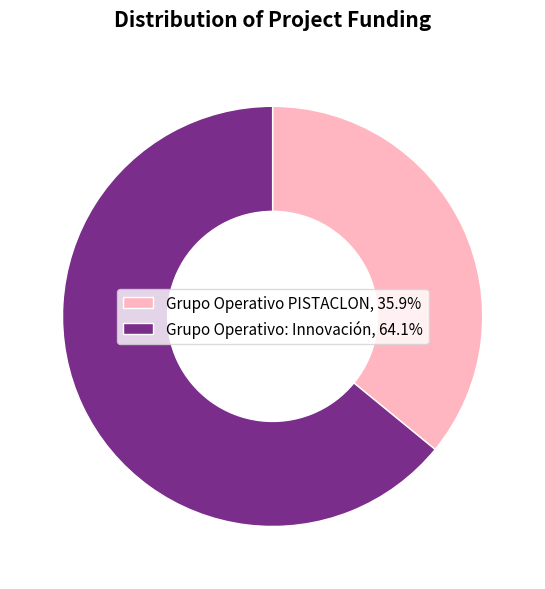

Approximately how many times larger is the value at Grupo Operativo PISTACLON, 35.9% compared to Grupo Operativo: Innovación, 64.1%?

0.6